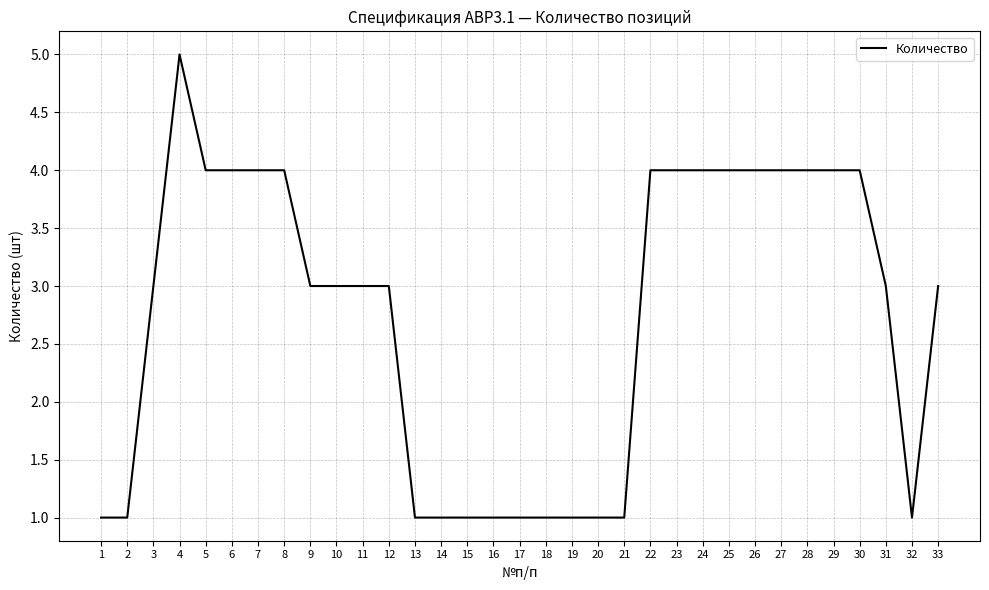

True or false: the data shows 7 at 29.

False